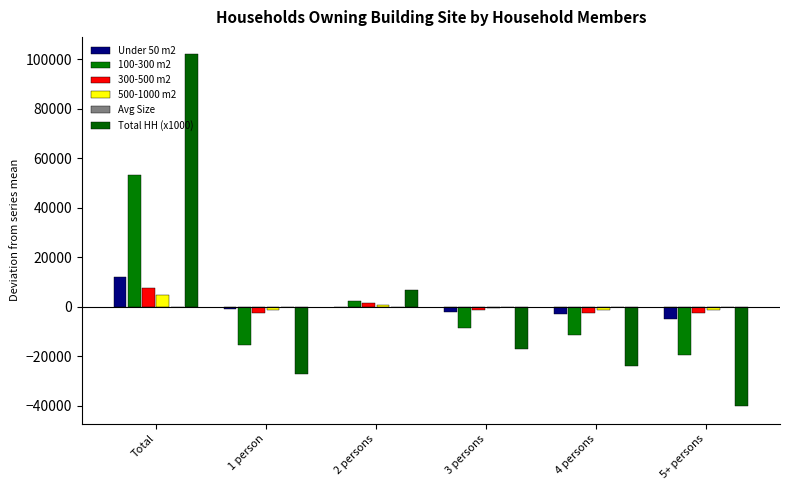

What is the maximum value shown in the chart?

101833.3